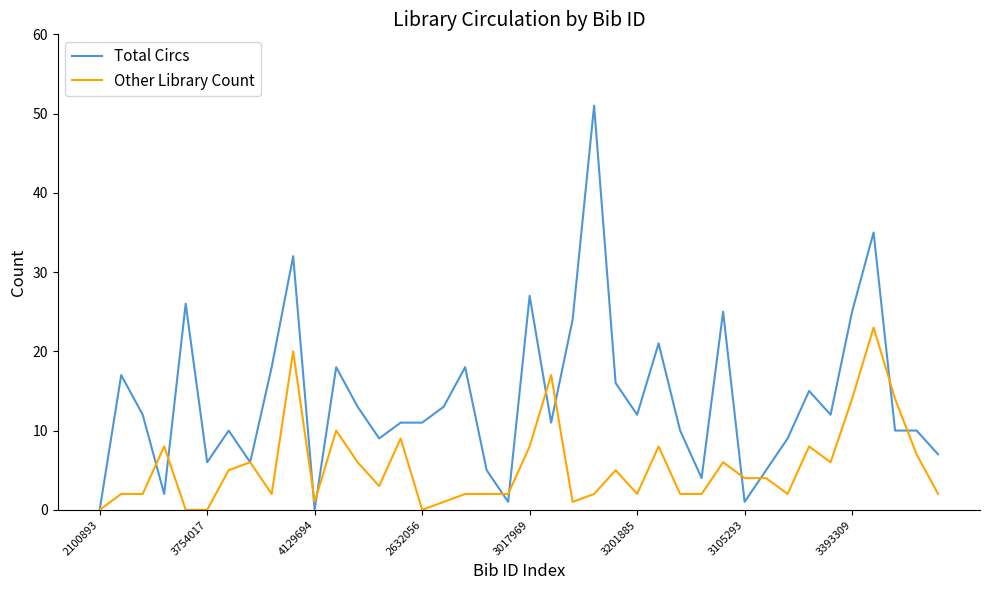

Which series has the largest total across all categories?

Total Circs